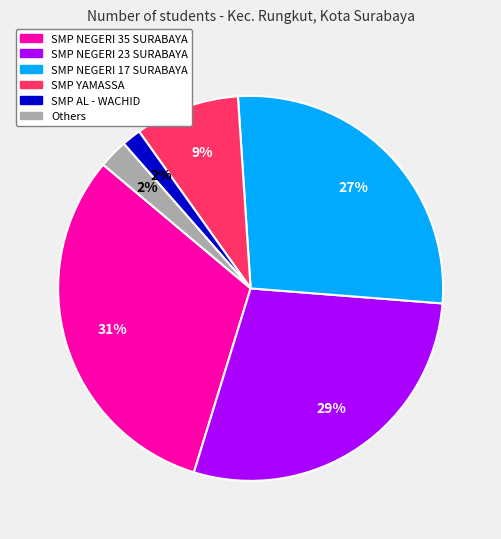

Does any single category account for the majority?

No